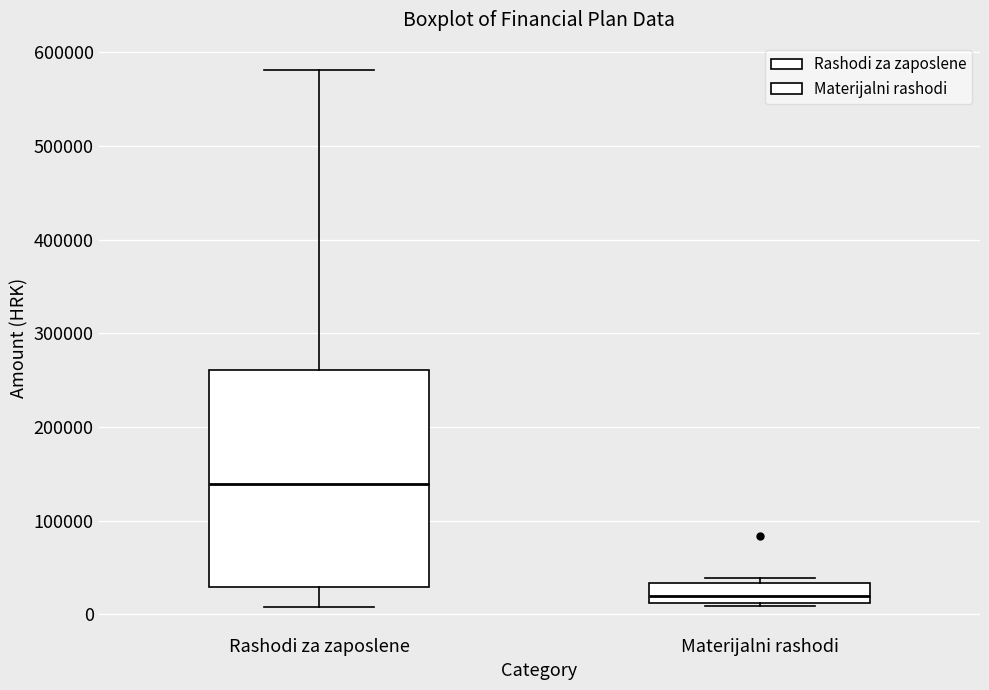

Which box is the tallest, from its lower edge to its upper edge?

Rashodi za zaposlene